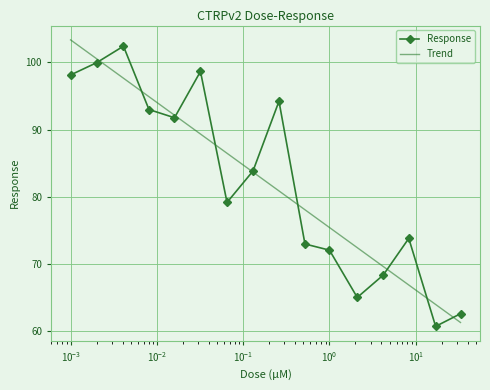

The chart shows a value of 83.8 at 0.13. True or false?

True